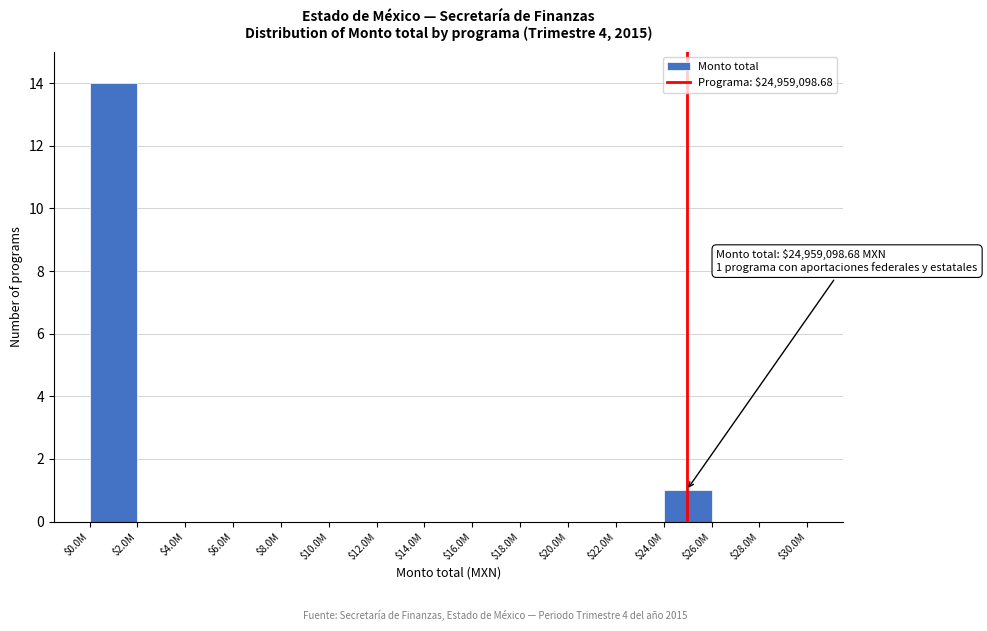

What is the maximum value shown in the chart?

14